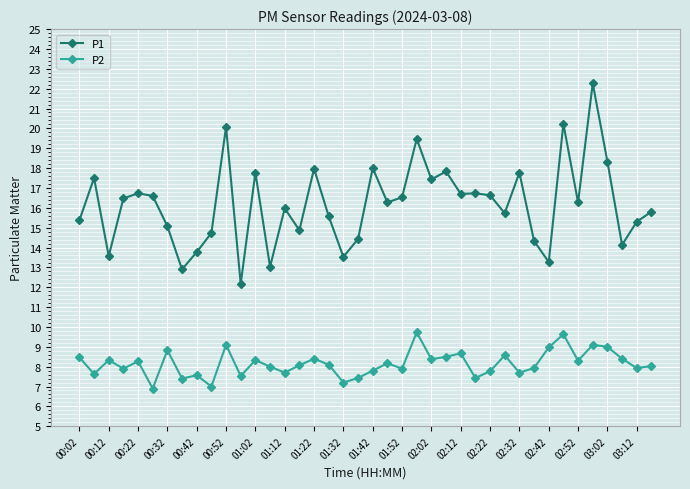

What is the maximum value shown in the chart?

22.3